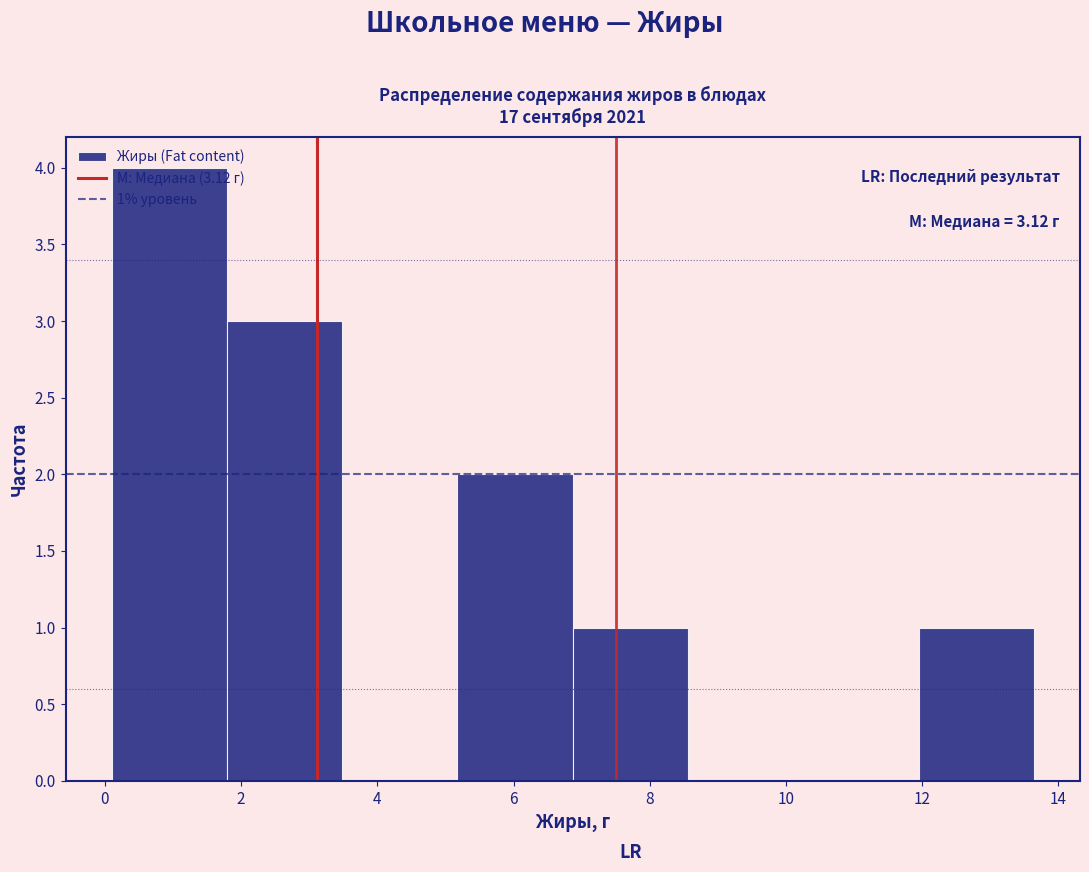

Which range on the x-axis has the tallest bar?

0.2 to 1.8